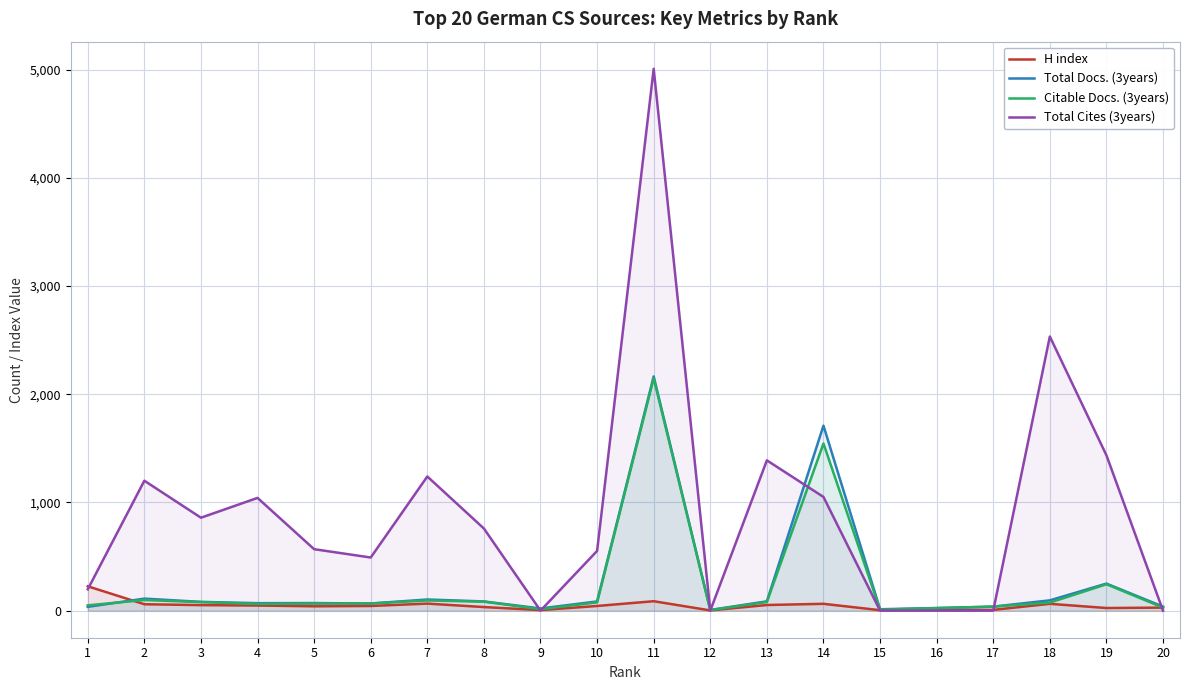

What is the value of the Total Cites (3years) point at the 6th from the left?

491